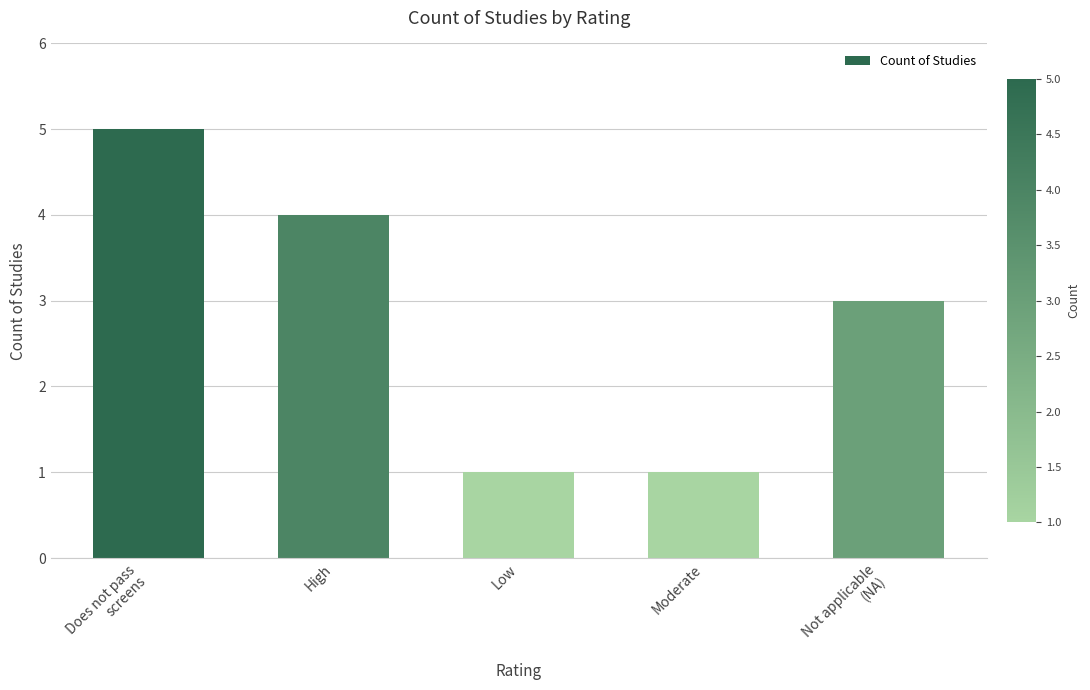

What position from the right is Low?

3